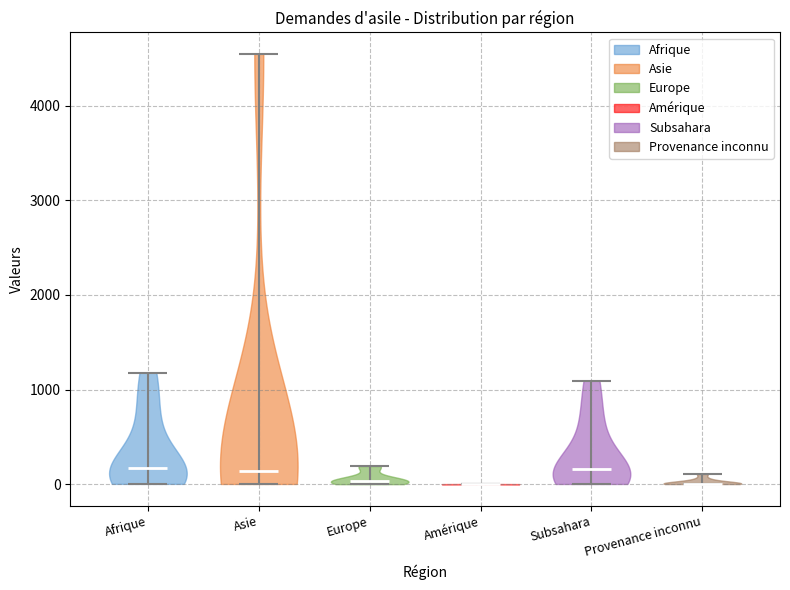

What is the lowest point the violin for Provenance inconnu reaches on the y-axis? The values are not printed on the chart, so give them approximately, as read against the axis.

0